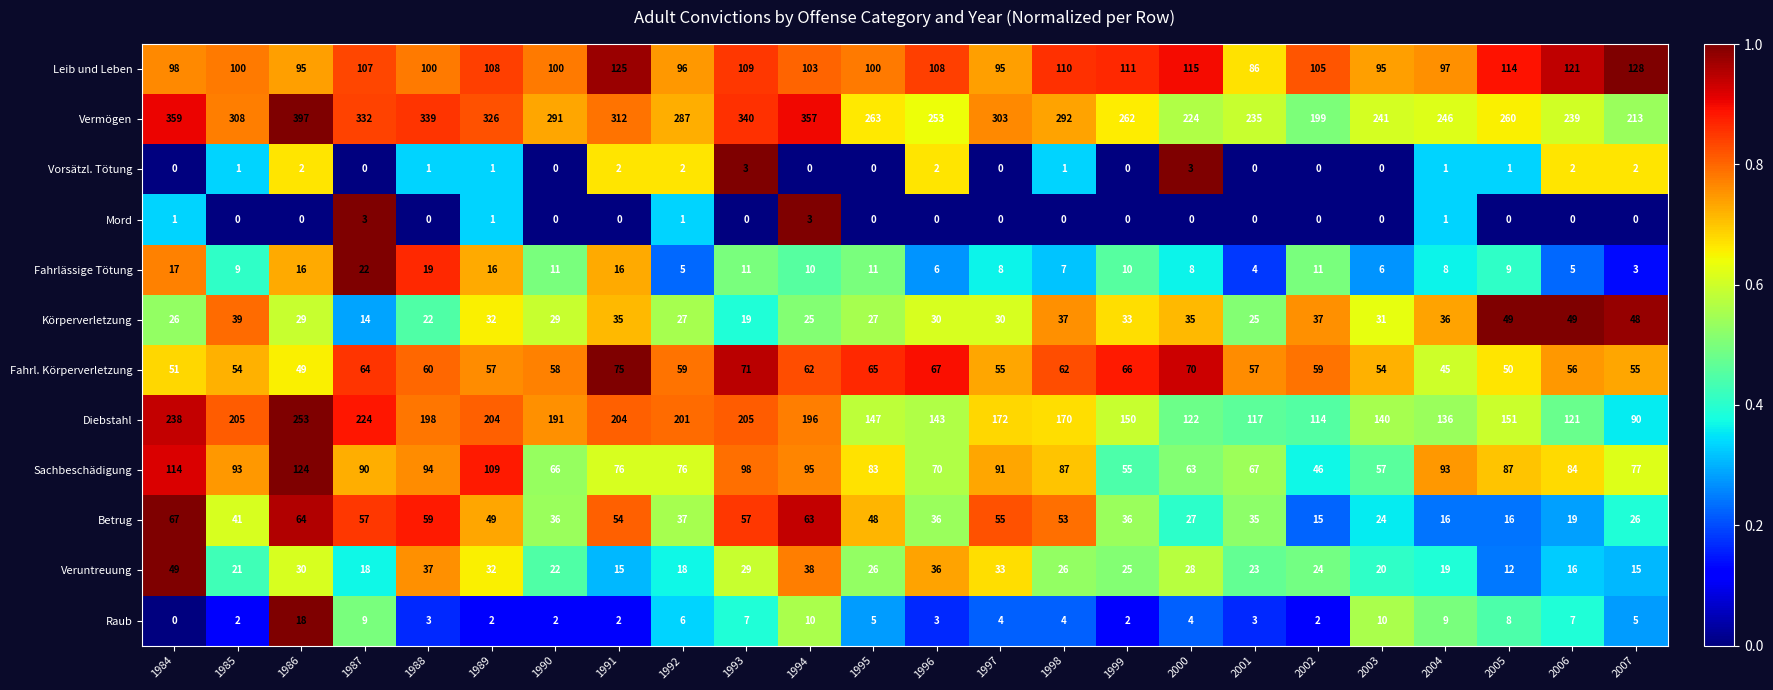

What is the total value across all series at 1987?

940